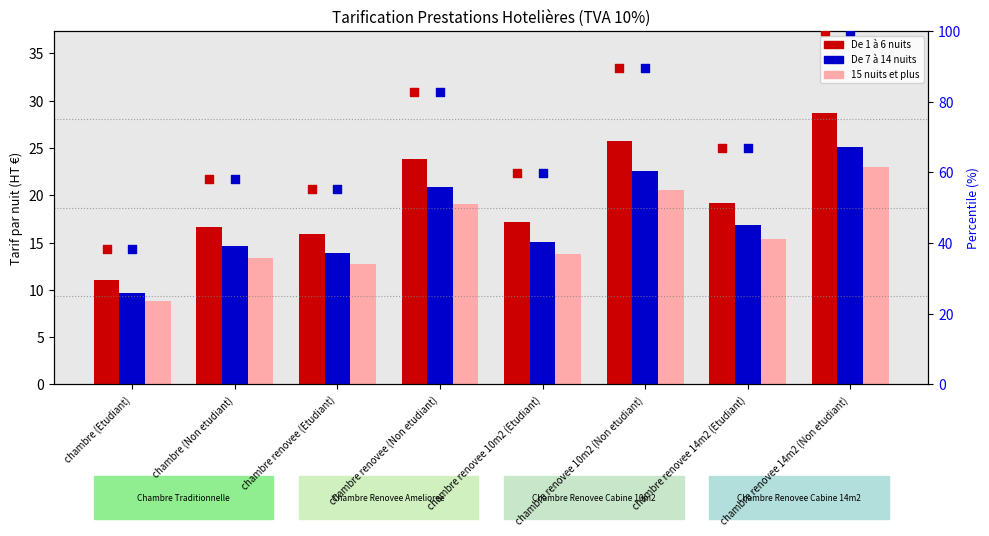

Which series has the largest Y range (max minus min)?

percentile De 1 à 6